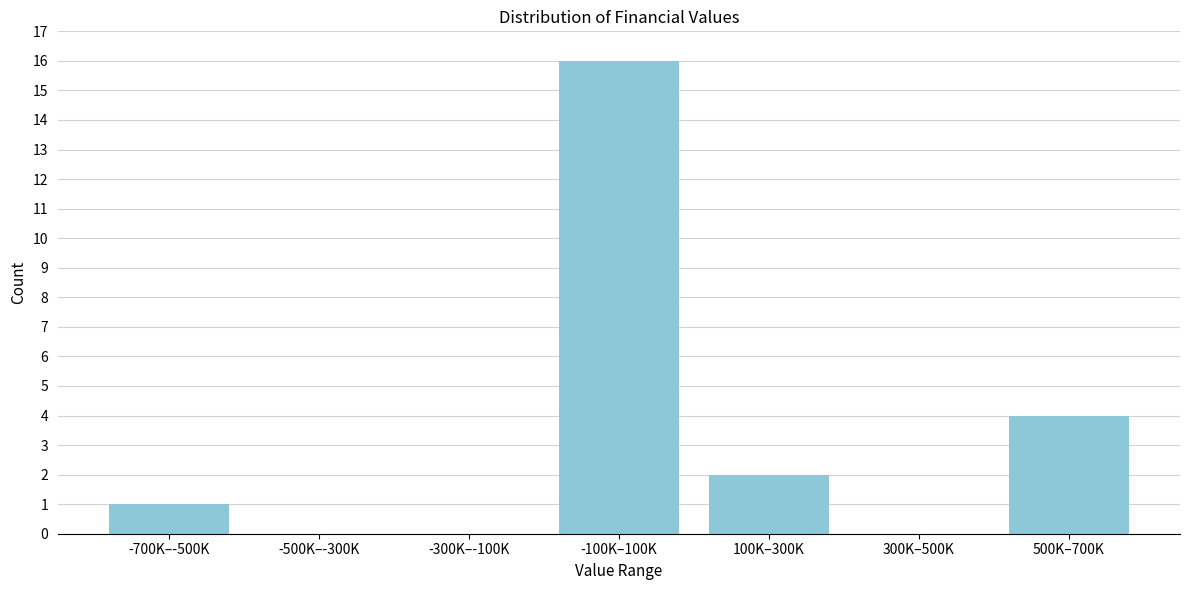

Reading left to right, what are all the values shown in this chart?

-700K–-500K=1	-500K–-300K=0	-300K–-100K=0	-100K–100K=16	100K–300K=2	300K–500K=0	500K–700K=4